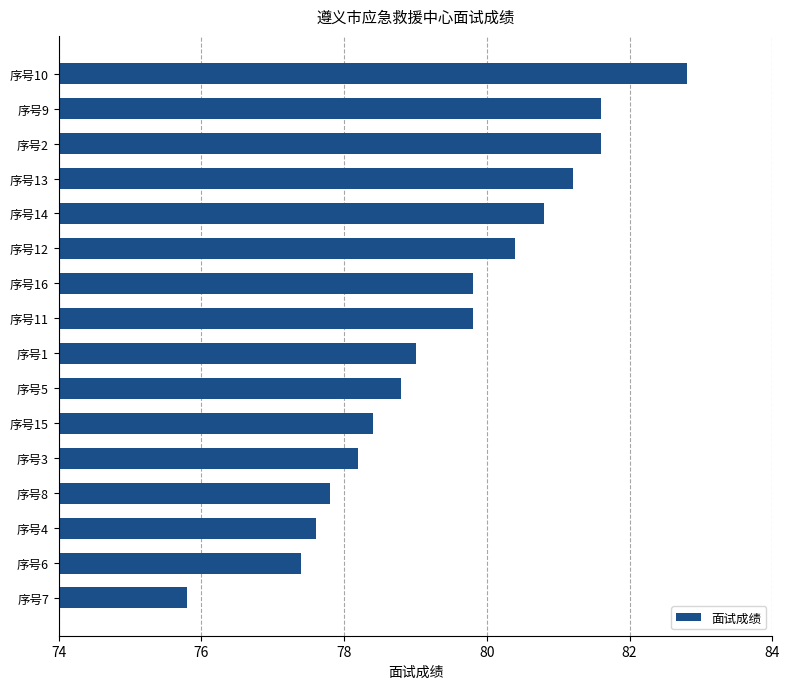

How many distinct data groups are displayed?

1